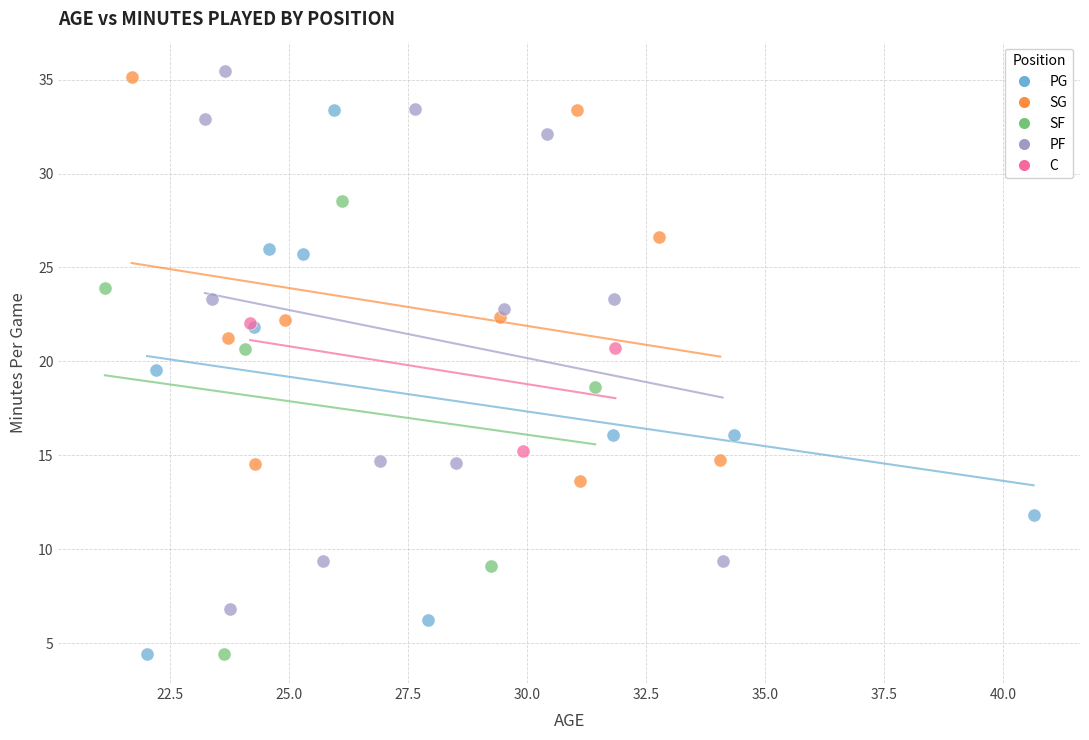

What are all the series names shown in the legend?

PG, SG, SF, PF, C